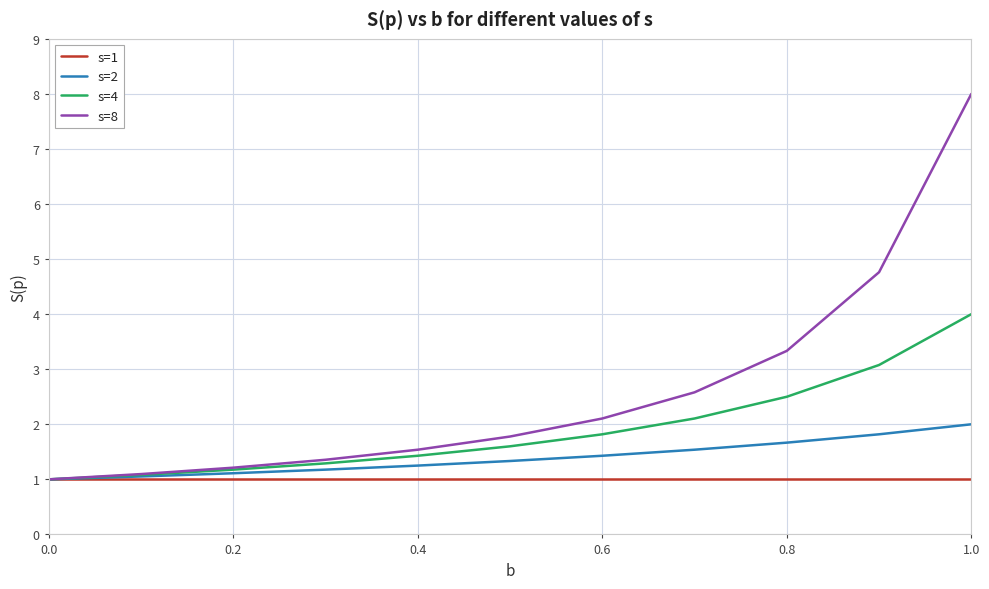

Which series has the widest spread of values?

s=8